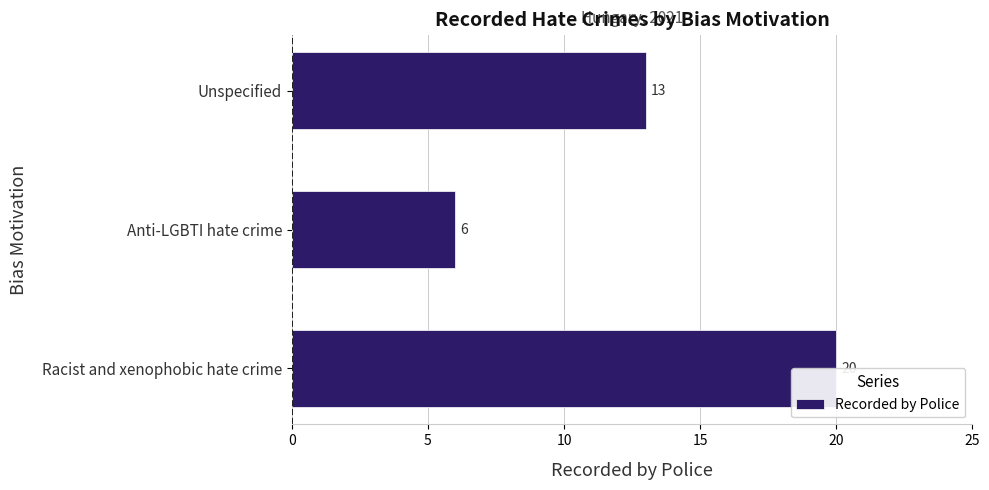

What is the change in value from Racist and xenophobic hate crime to Unspecified?

-7